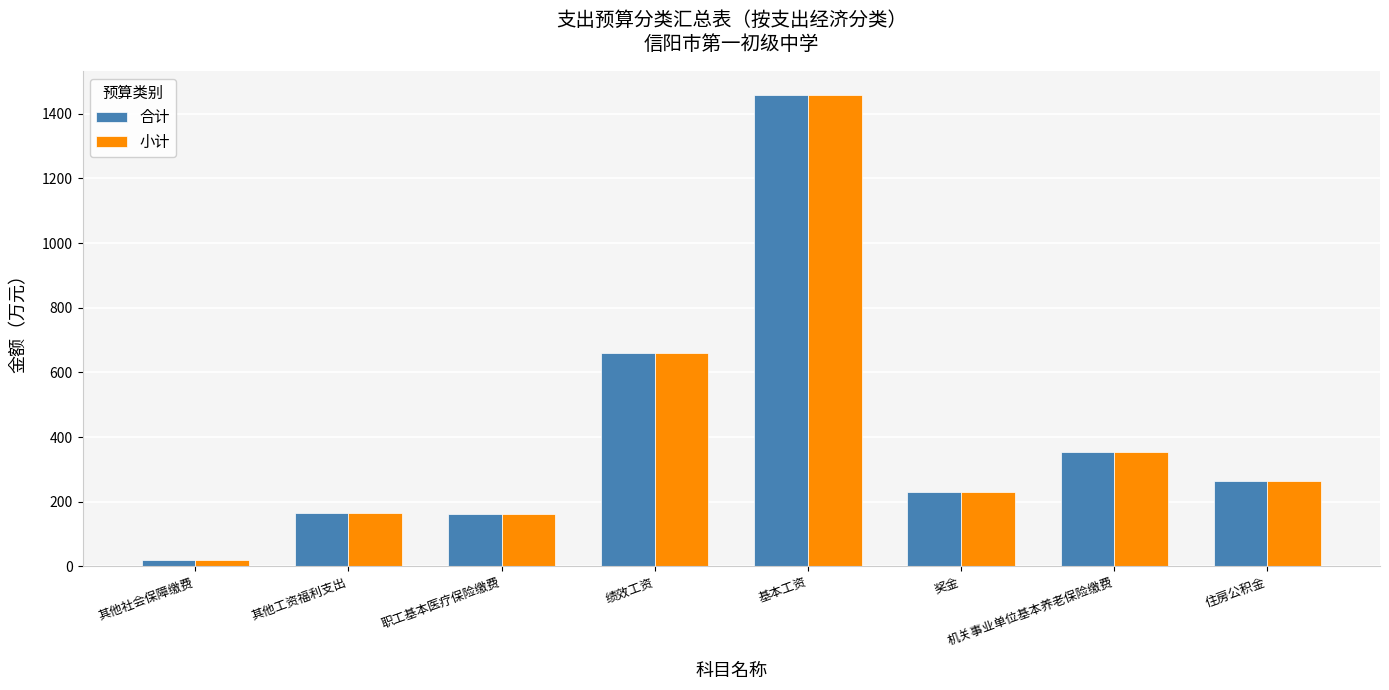

What are all the series names shown in the legend?

合计, 小计